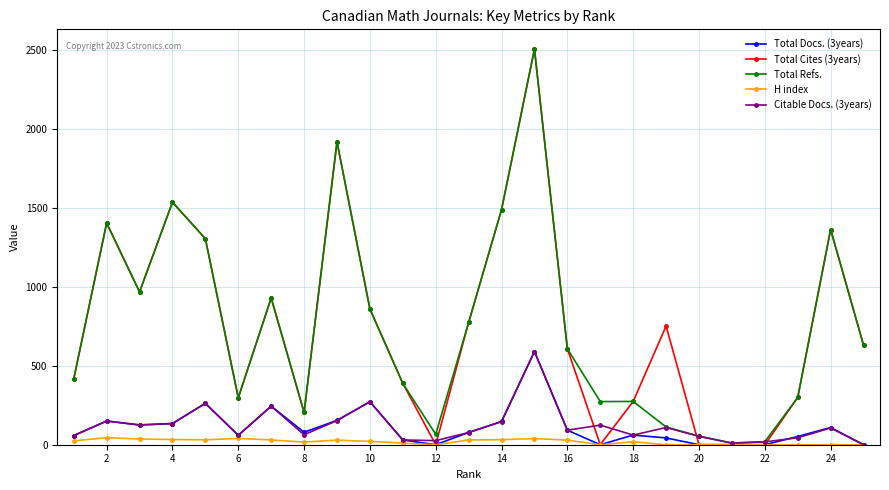

What is the greatest value displayed?

2504